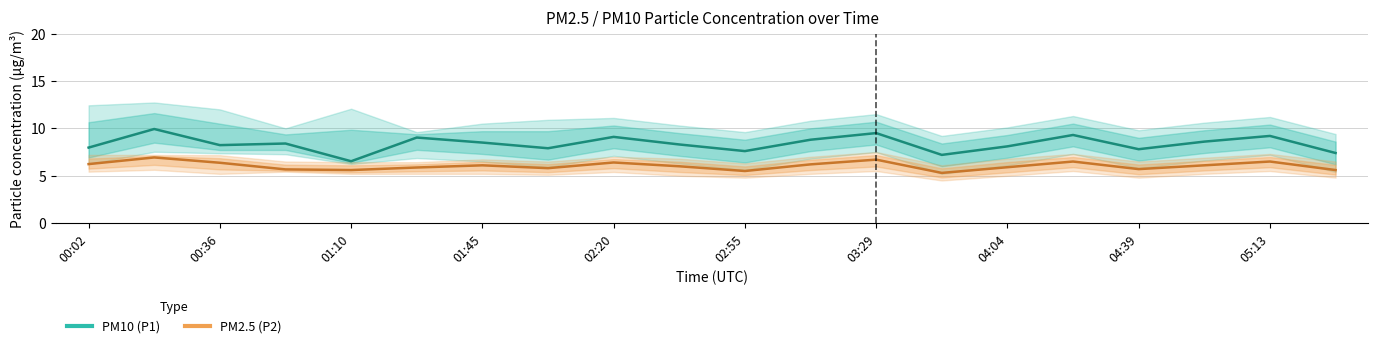

True or false: PM10 (P1) has more than 1 interior local peaks.

True